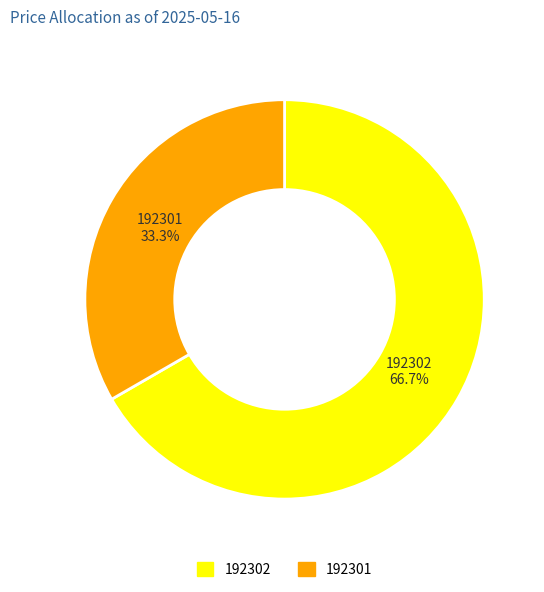

To the nearest percent, what is the average slice percentage?

50%